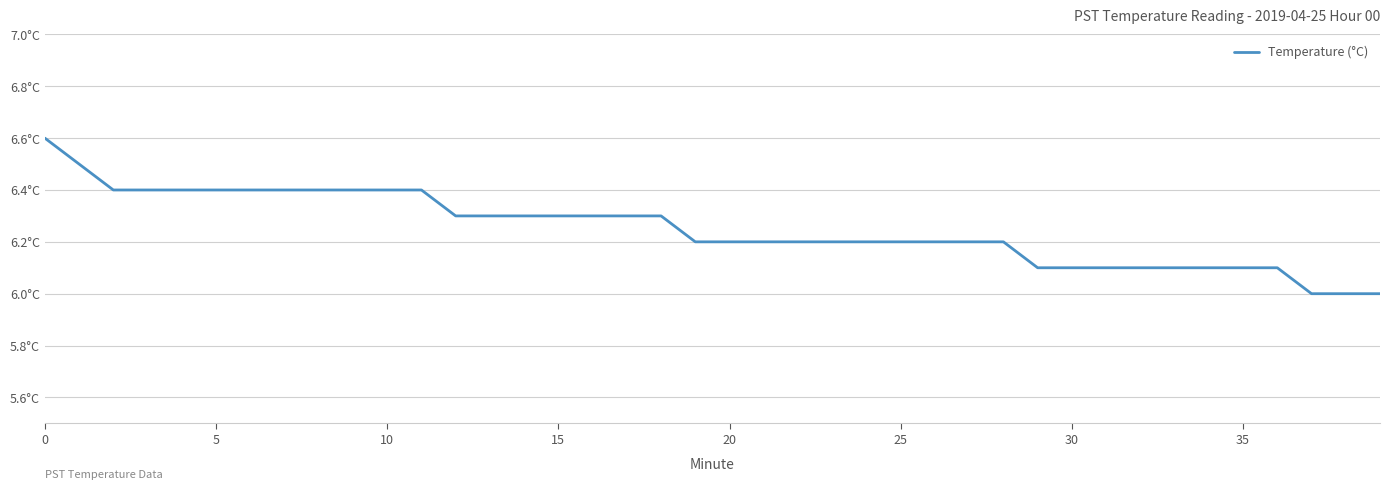

Is this an area chart (filled region under the line)?

No